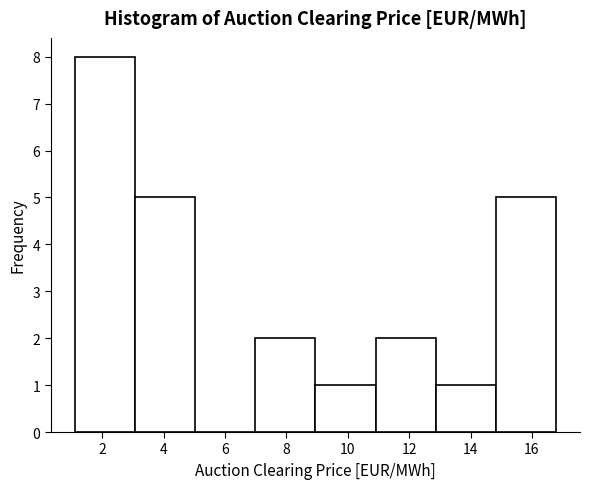

Which range on the x-axis has the tallest bar?

1.2 to 3.0